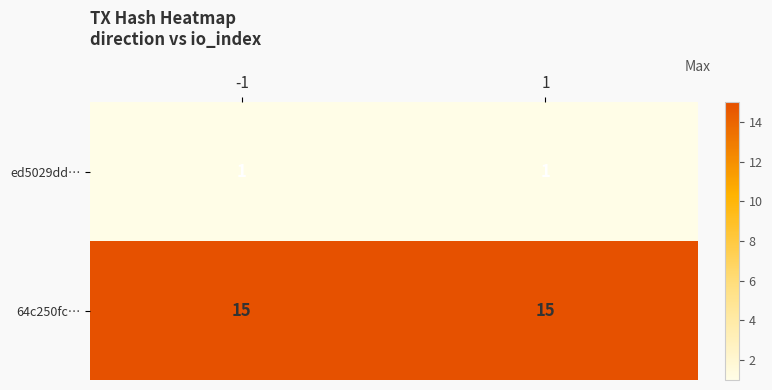

The 64c250fc… series shows 8 at -1. True or false?

False